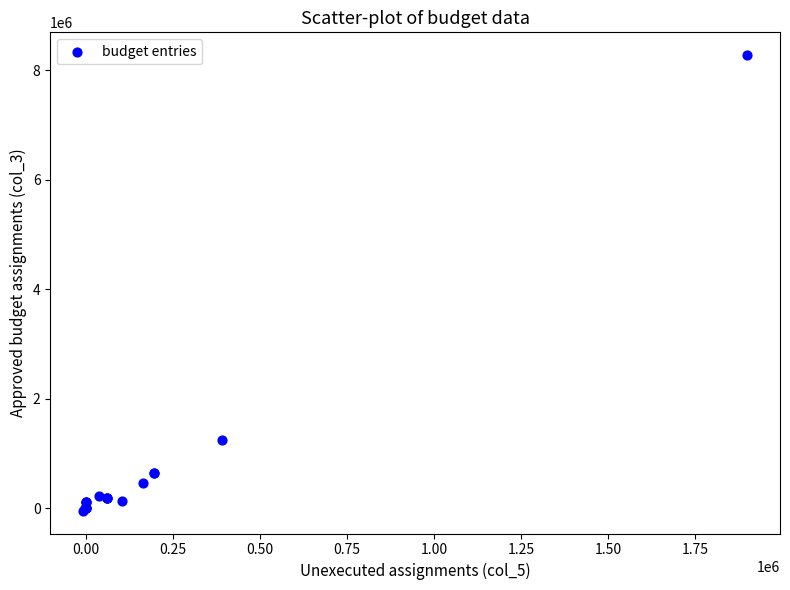

What Y value in the scatter plot is closest to 4117529?

1243184.7